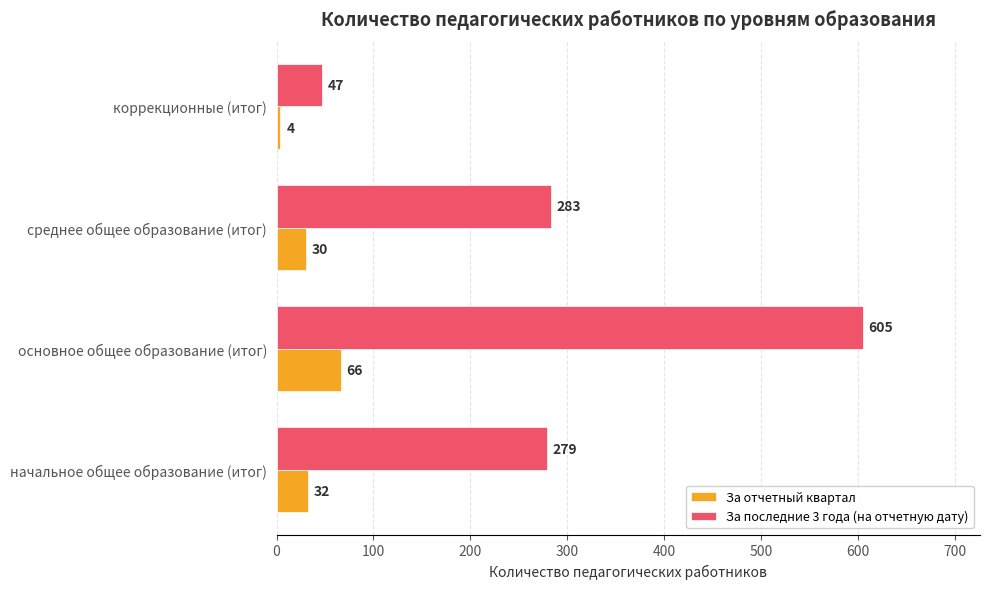

What is the difference between the highest and lowest values at основное общее образование (итог)?

539